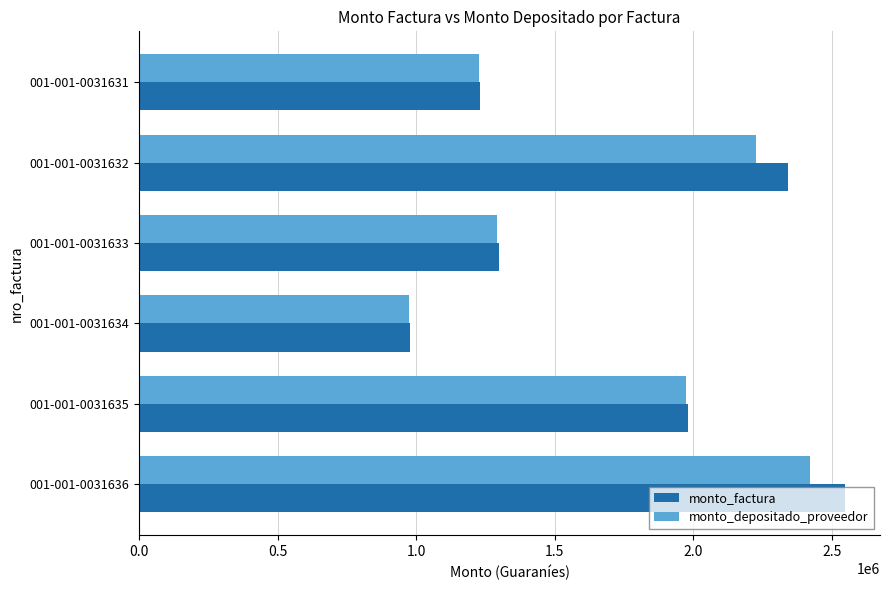

Where is monto_depositado_proveedor nearest to the value 1697323?

001-001-0031635